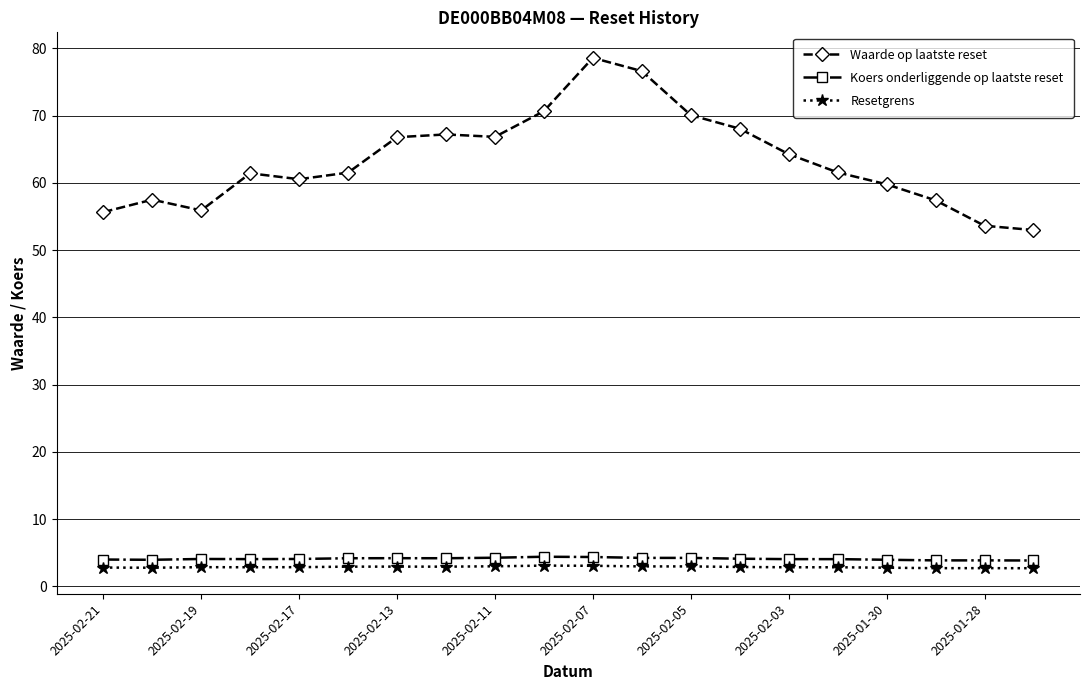

Which series has the largest total across all categories?

Waarde op laatste reset